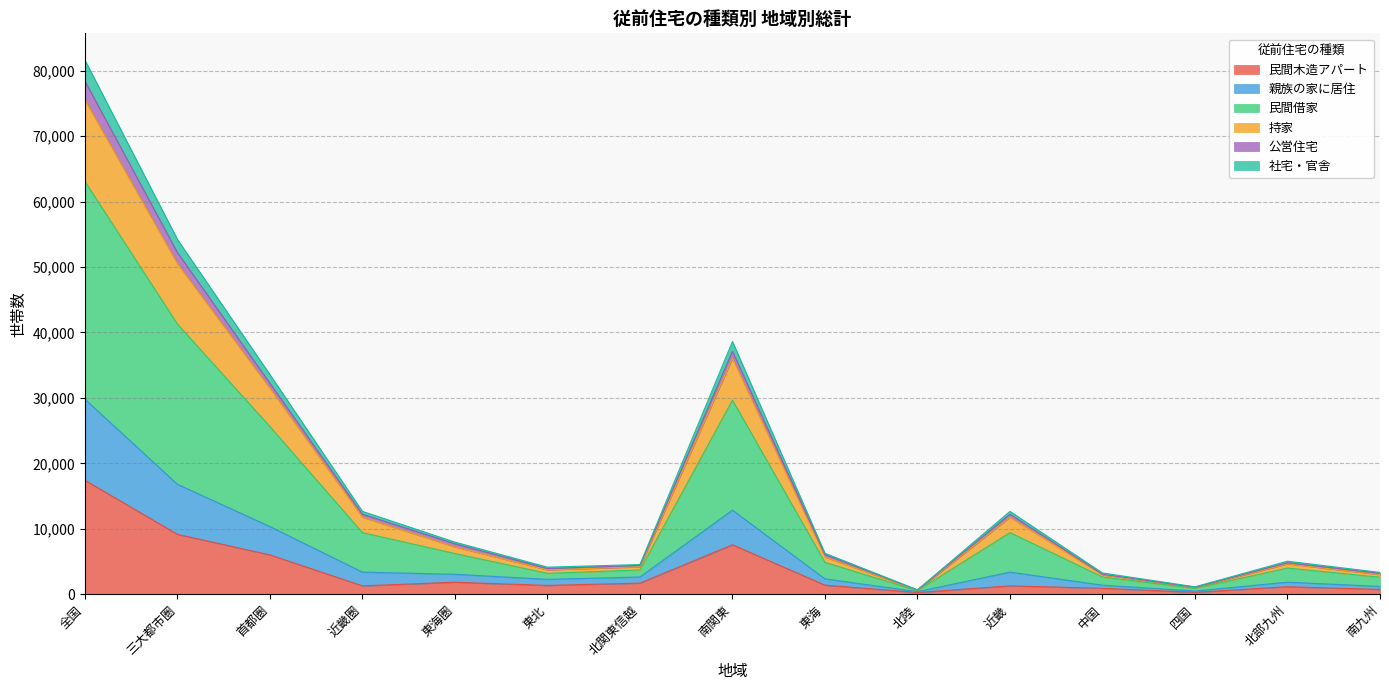

At which category does the chart reach its peak across all series?

全国